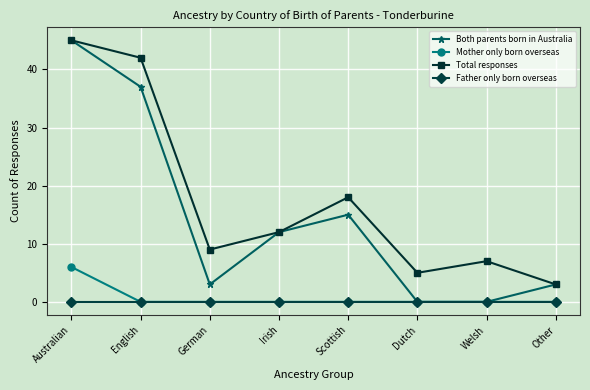

List the labels in order of Total responses value, smallest first.

Other, Dutch, Welsh, German, Irish, Scottish, English, Australian